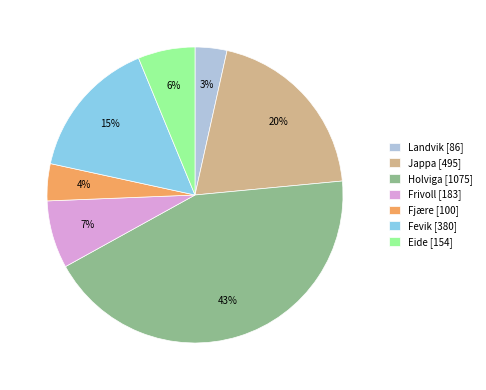

Is there any slice that represents more than half of the pie?

No